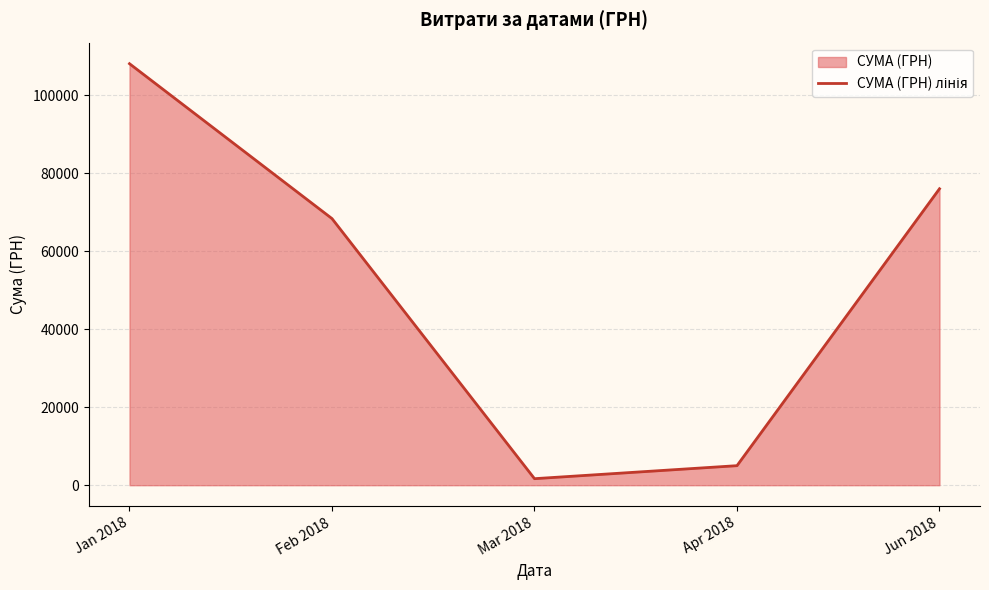

How many data points are less than 68334?

2